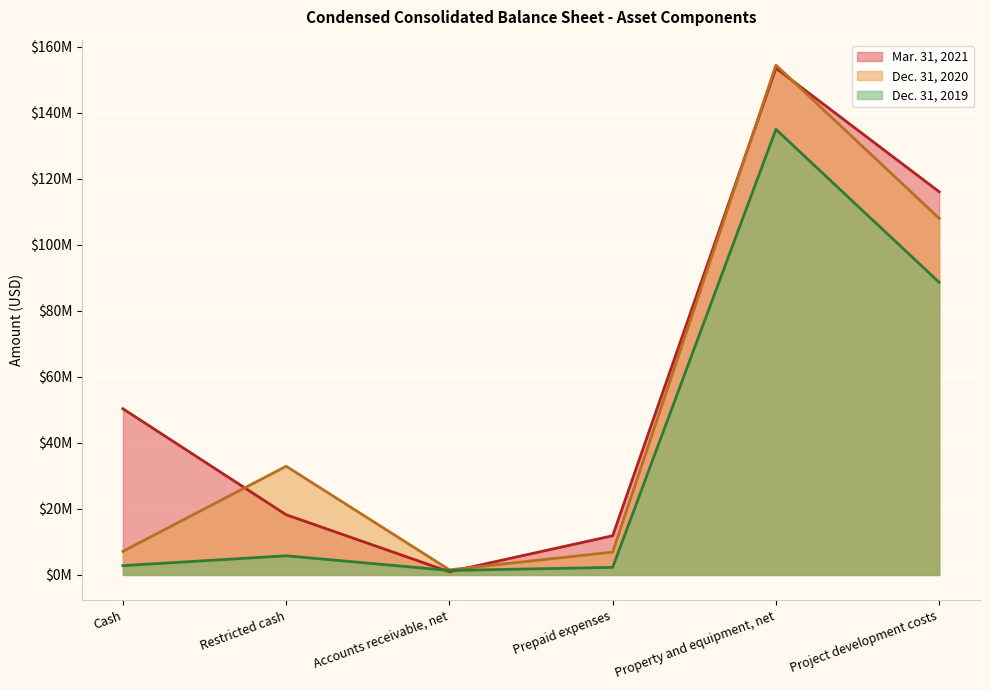

List the labels in order of Dec. 31, 2020 value, largest first.

Property and equipment, net, Project development costs, Restricted cash, Cash, Prepaid expenses, Accounts receivable, net